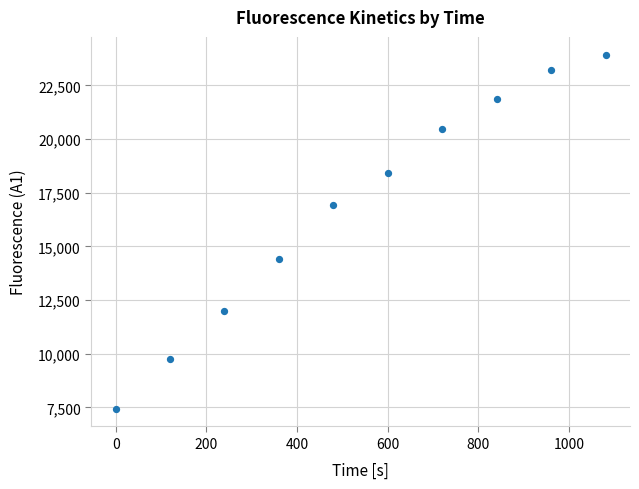

What is the average Y value?

16843